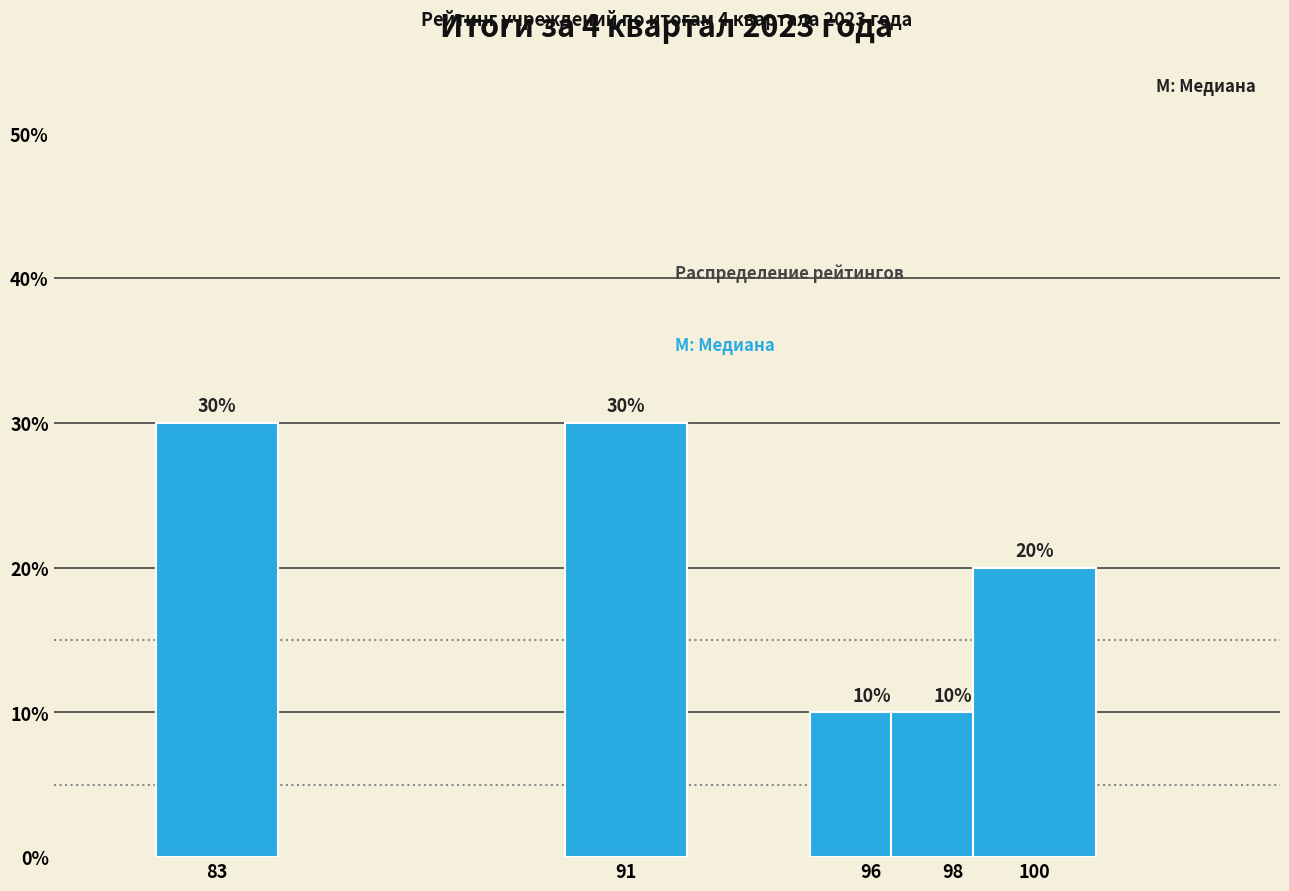

Reading left to right, transcribe all the data shown in this chart.

83=30	91=30	96=10	98=10	100=20